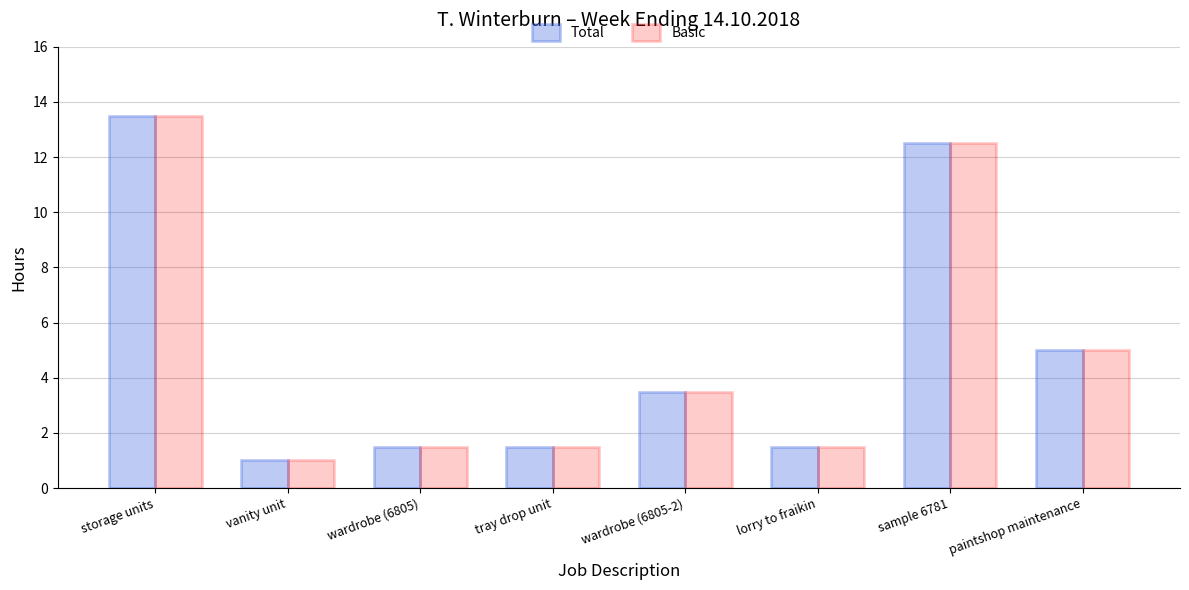

Reading right to left, transcribe all the data shown in this chart.

Total: paintshop maintenance=5.0	sample 6781=12.5	lorry to fraikin=1.5	wardrobe (6805-2)=3.5	tray drop unit=1.5	wardrobe (6805)=1.5	vanity unit=1.0	storage units=13.5
Basic: paintshop maintenance=5.0	sample 6781=12.5	lorry to fraikin=1.5	wardrobe (6805-2)=3.5	tray drop unit=1.5	wardrobe (6805)=1.5	vanity unit=1.0	storage units=13.5